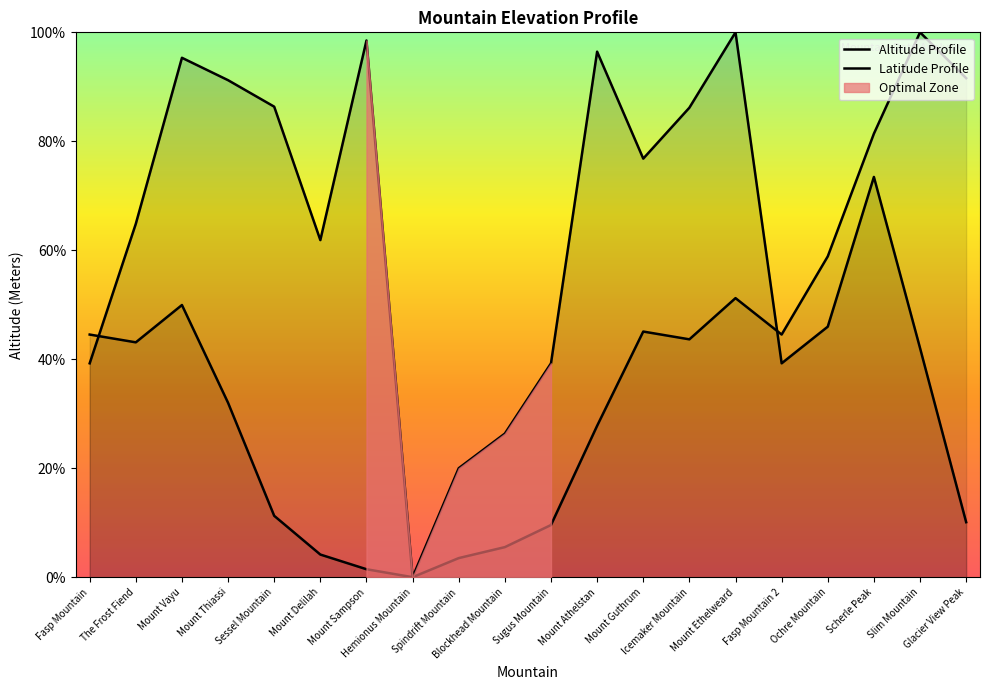

Reading left to right, transcribe all the data shown in this chart.

Altitude Profile: Fasp Mountain=39.3	The Frost Fiend=64.9	Mount Vayu=95.3	Mount Thiassi=91.2	Sessel Mountain=86.4	Mount Delilah=61.9	Mount Sampson=98.5	Hemionus Mountain=0.0	Spindrift Mountain=20.0	Blockhead Mountain=26.4	Sugus Mountain=39.3	Mount Athelstan=96.4	Mount Guthrum=76.8	Icemaker Mountain=86.2	Mount Ethelweard=100.0	Fasp Mountain 2=39.3	Ochre Mountain=46.0	Scherle Peak=73.5	Slim Mountain=42.1	Glacier View Peak=10.1
Latitude Profile: Fasp Mountain=44.5	The Frost Fiend=43.1	Mount Vayu=50.0	Mount Thiassi=32.0	Sessel Mountain=11.3	Mount Delilah=4.2	Mount Sampson=1.5	Hemionus Mountain=0.0	Spindrift Mountain=3.5	Blockhead Mountain=5.5	Sugus Mountain=9.6	Mount Athelstan=27.8	Mount Guthrum=45.1	Icemaker Mountain=43.7	Mount Ethelweard=51.2	Fasp Mountain 2=44.5	Ochre Mountain=58.9	Scherle Peak=81.4	Slim Mountain=100.0	Glacier View Peak=91.6